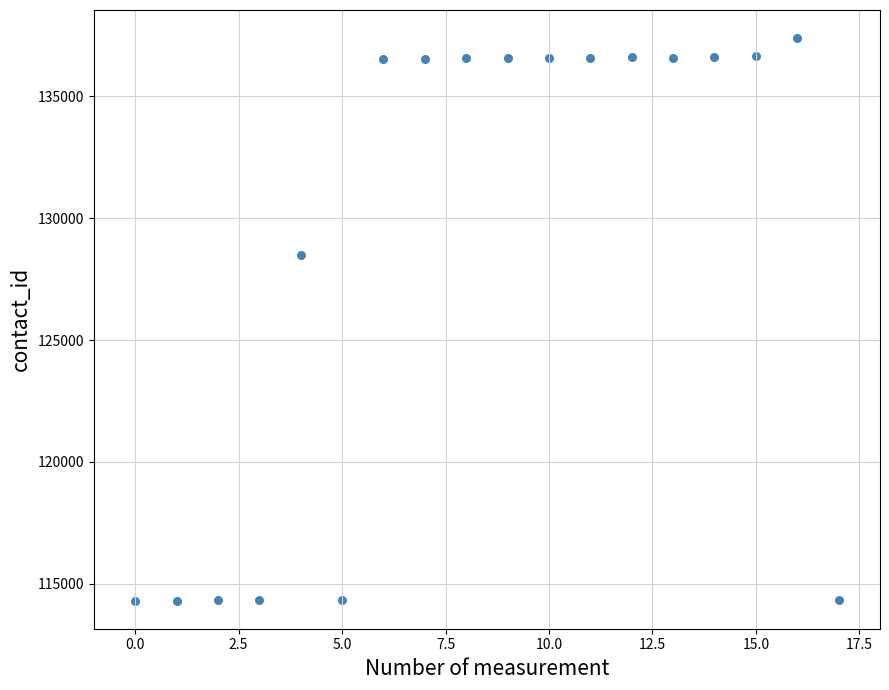

What Y value in the scatter plot is closest to 125848?

128488